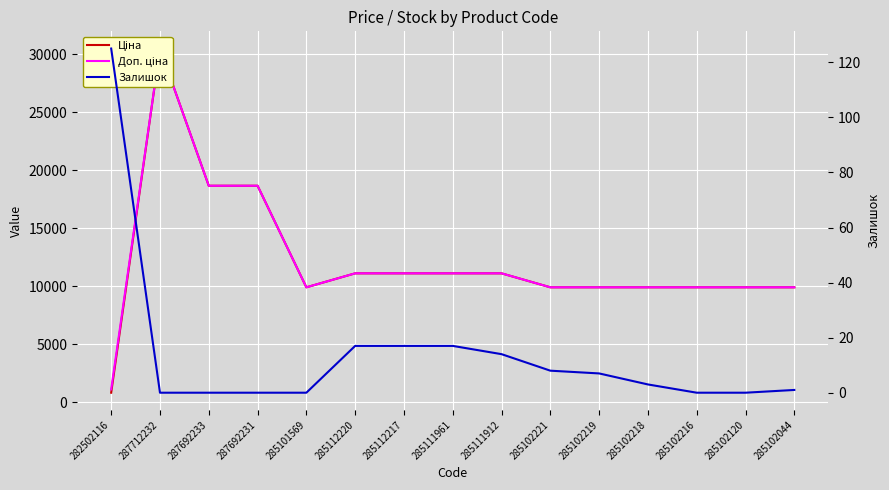

True or false: Ціна has a value of 18671.5 at 287692233.

True